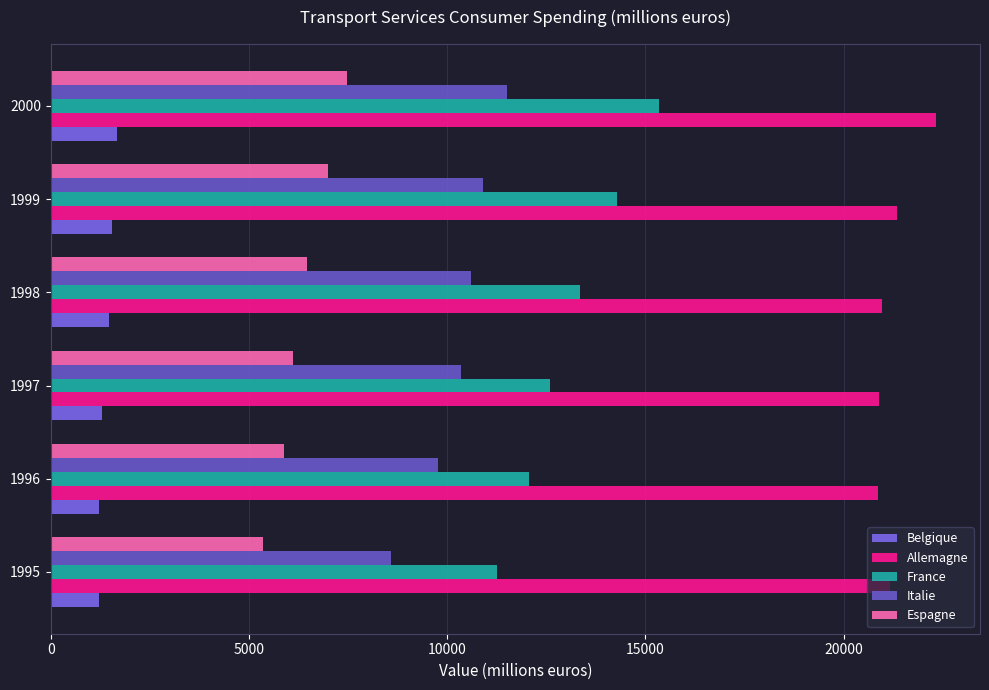

What is the greatest value displayed?

22325.0